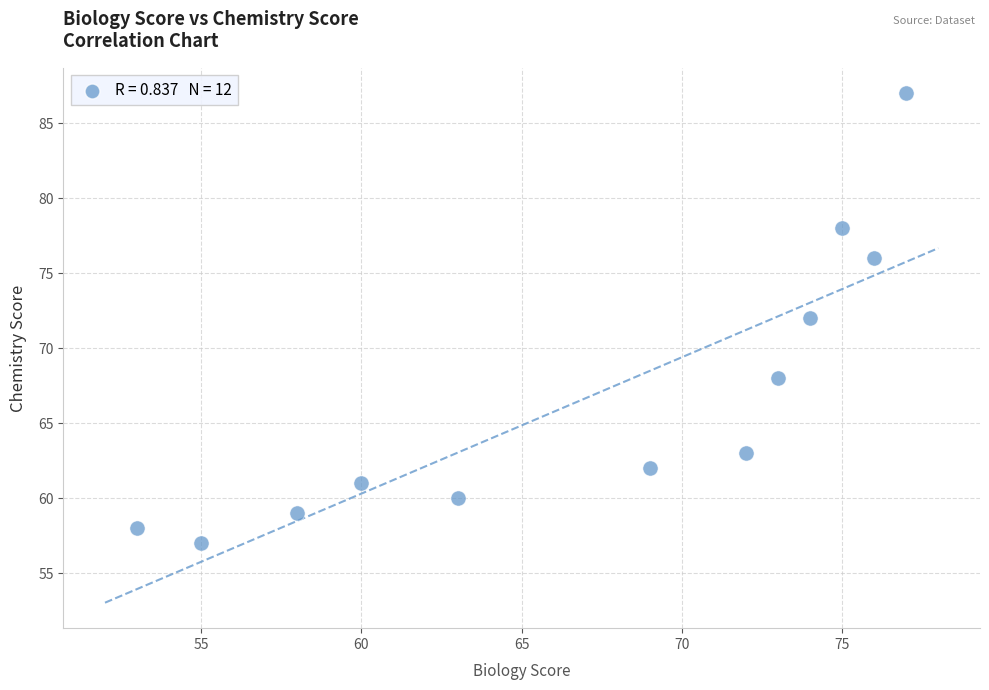

What is the average X value?

67